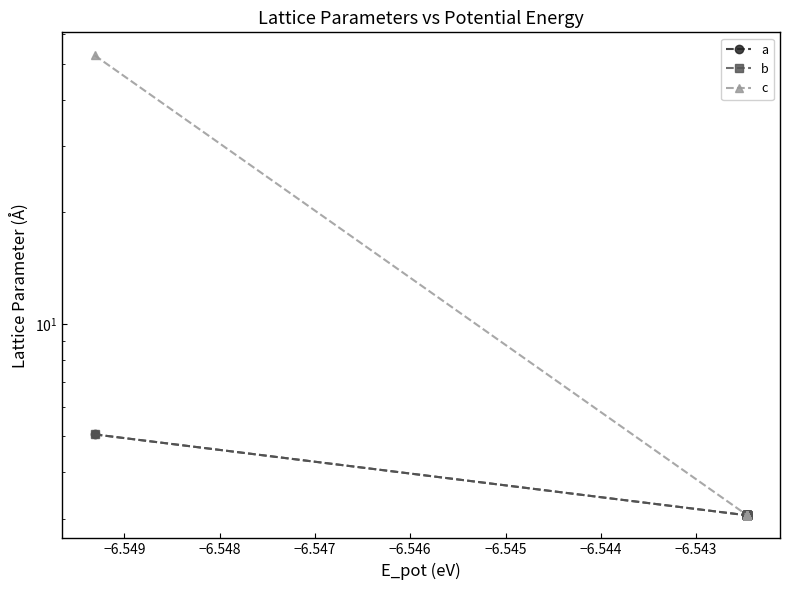

What are all the series names shown in the legend?

a, b, c